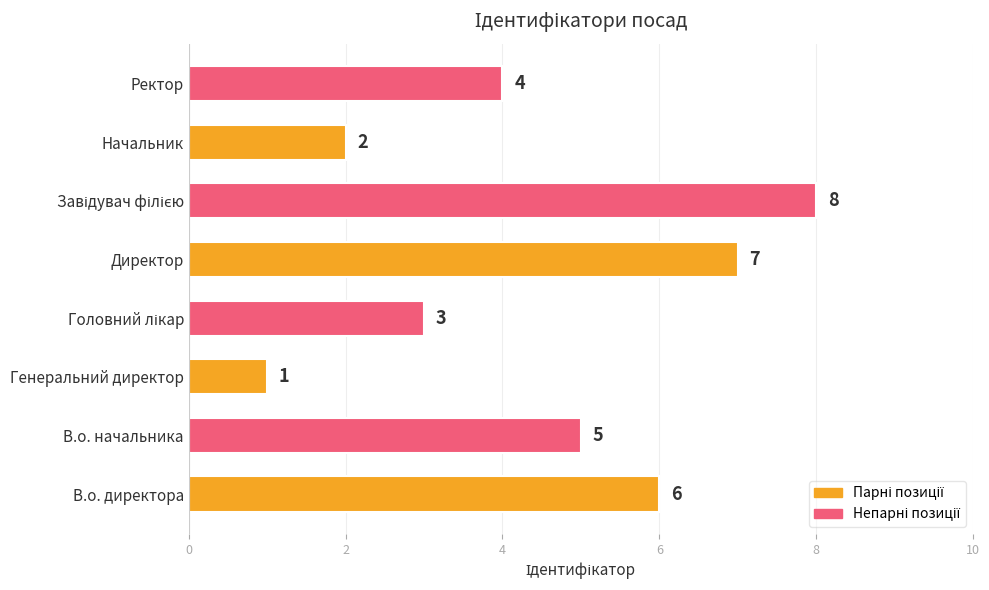

Reading bottom to top, transcribe all the data shown in this chart.

6	5	1	3	7	8	2	4